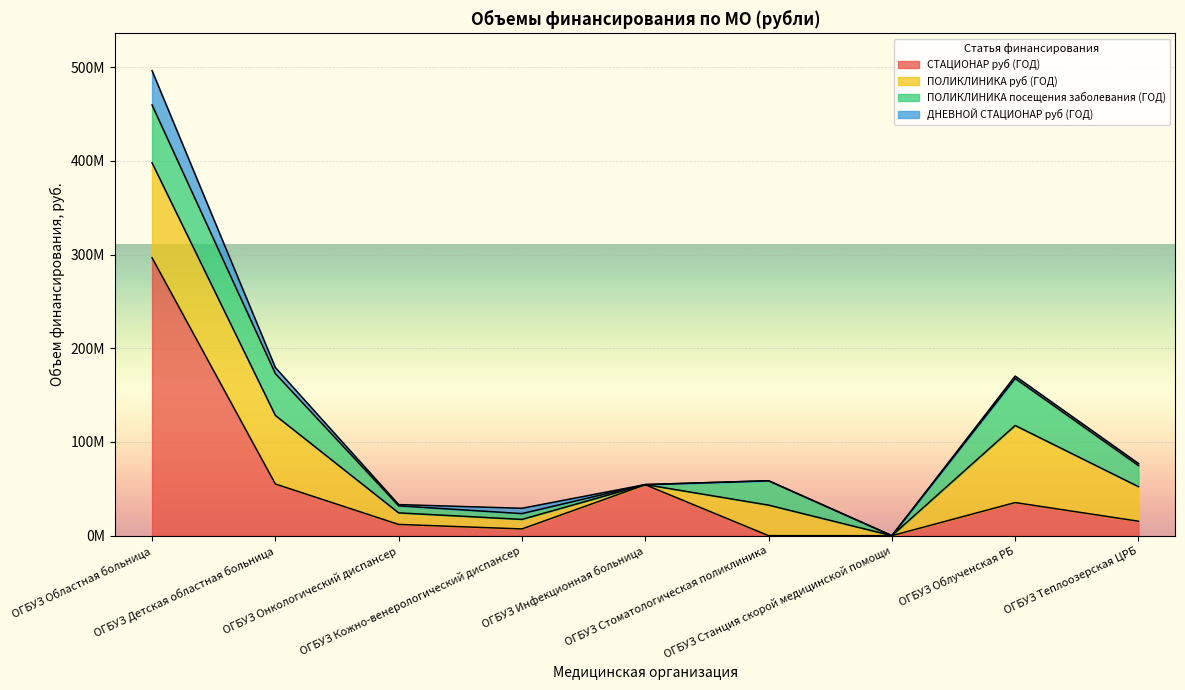

At which category does the chart reach its minimum across all series?

ОГБУЗ Стоматологическая поликлиника